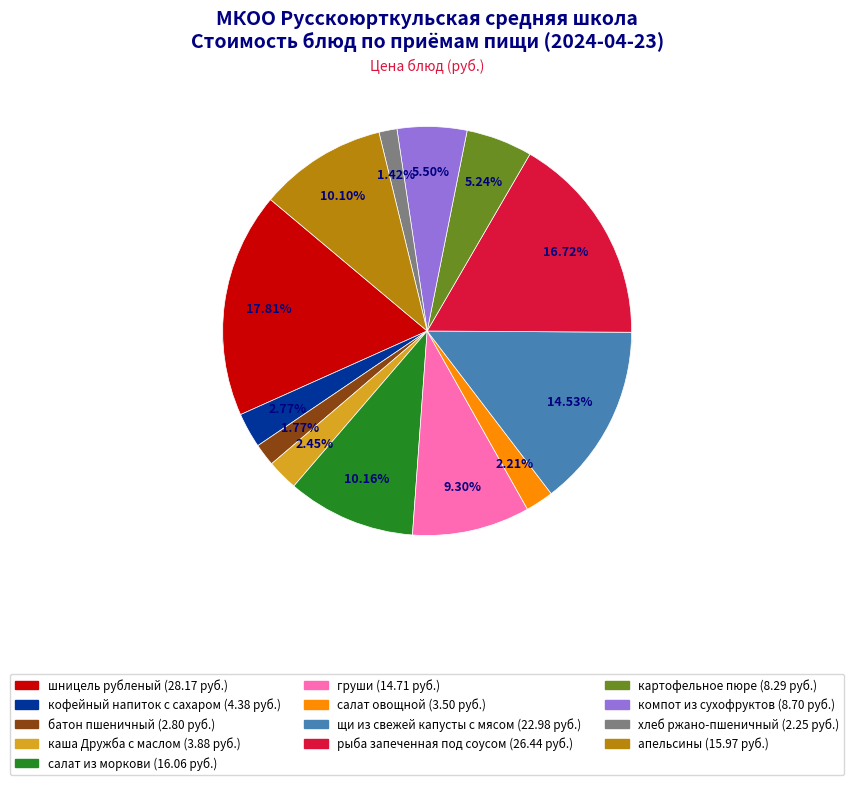

Is апельсины the majority of the pie?

No